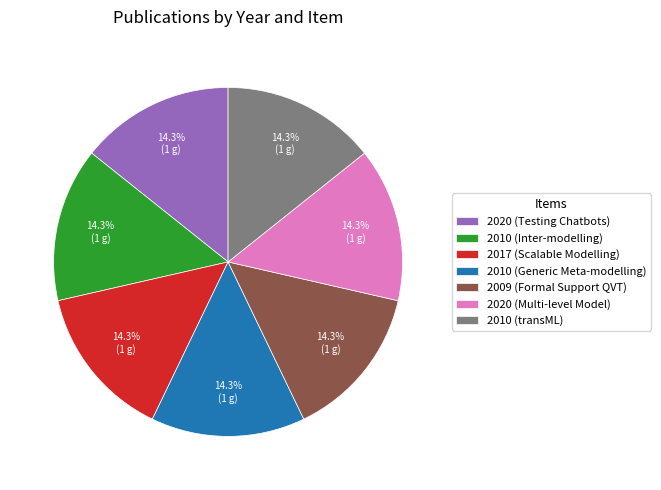

Approximately how many times larger is the value at 2010 (Inter-modelling) compared to 2009 (Formal Support QVT)?

1.0